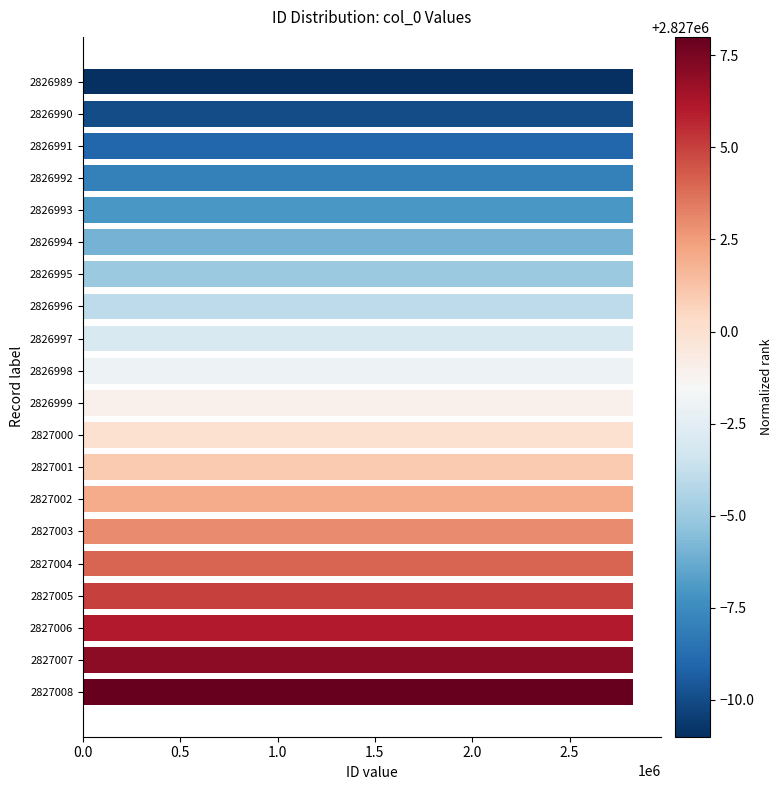

What is the ratio of the value at 2827004 to the value at 2827000?

1.0